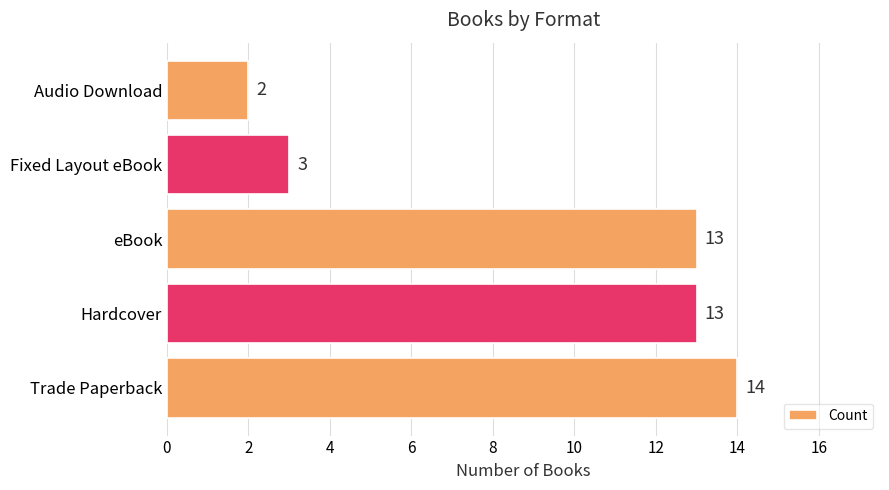

True or false: the data shows 2 at Audio Download.

True